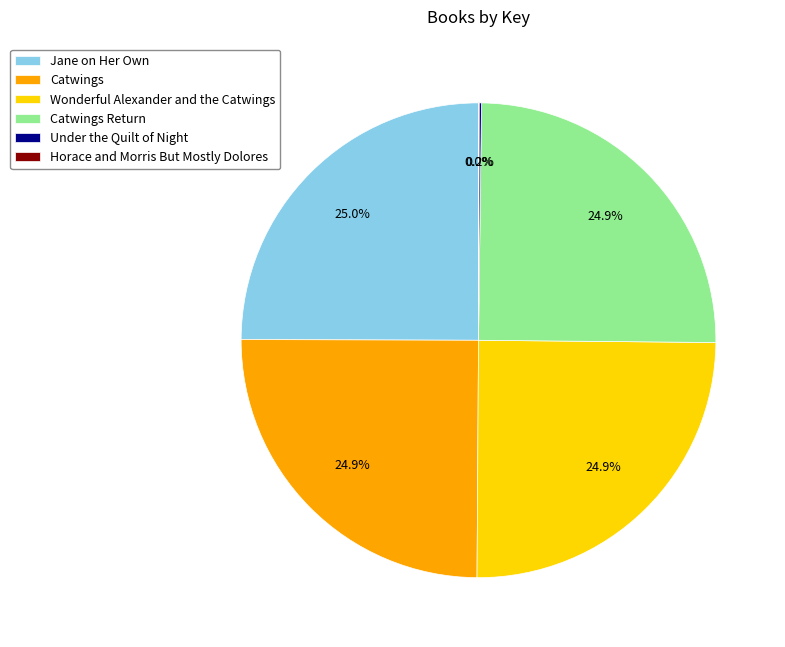

What percentage do Wonderful Alexander and the Catwings and Jane on Her Own together represent?

49.9%